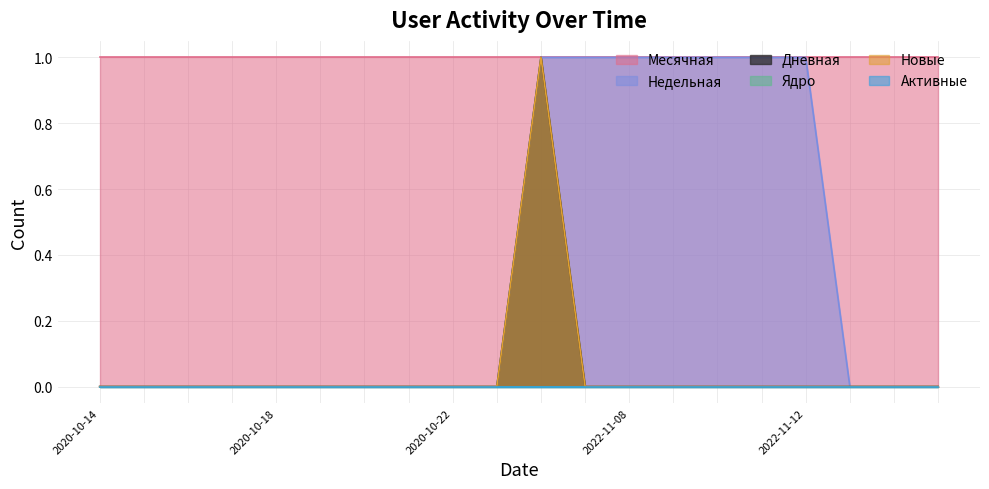

Does the chart have visible grid lines?

Yes